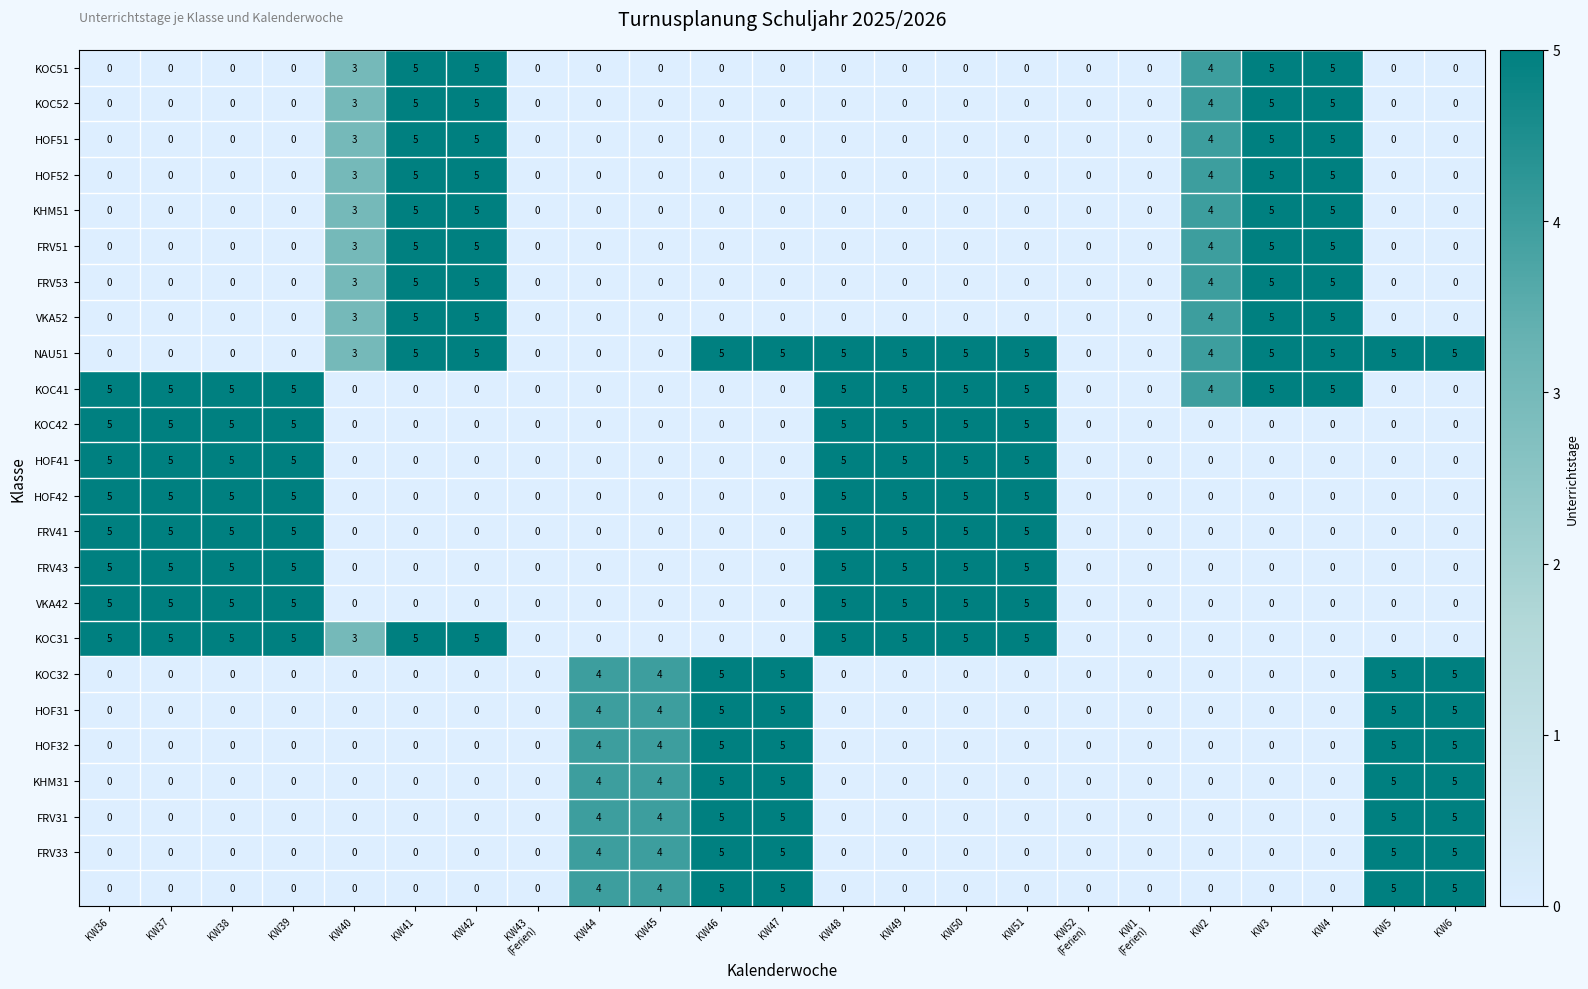

How many categories are shown in the chart?

23